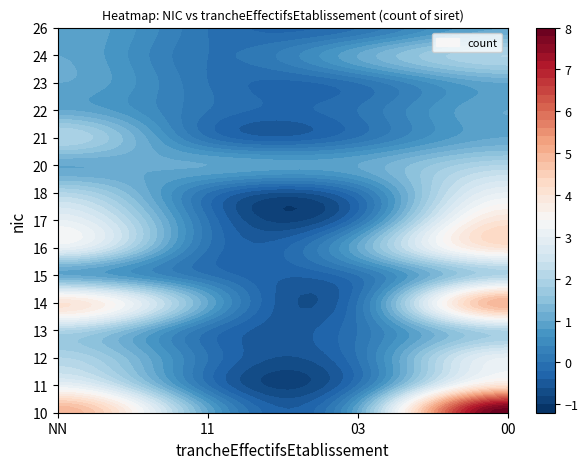

How many values in the 14 series exceed 4?

1